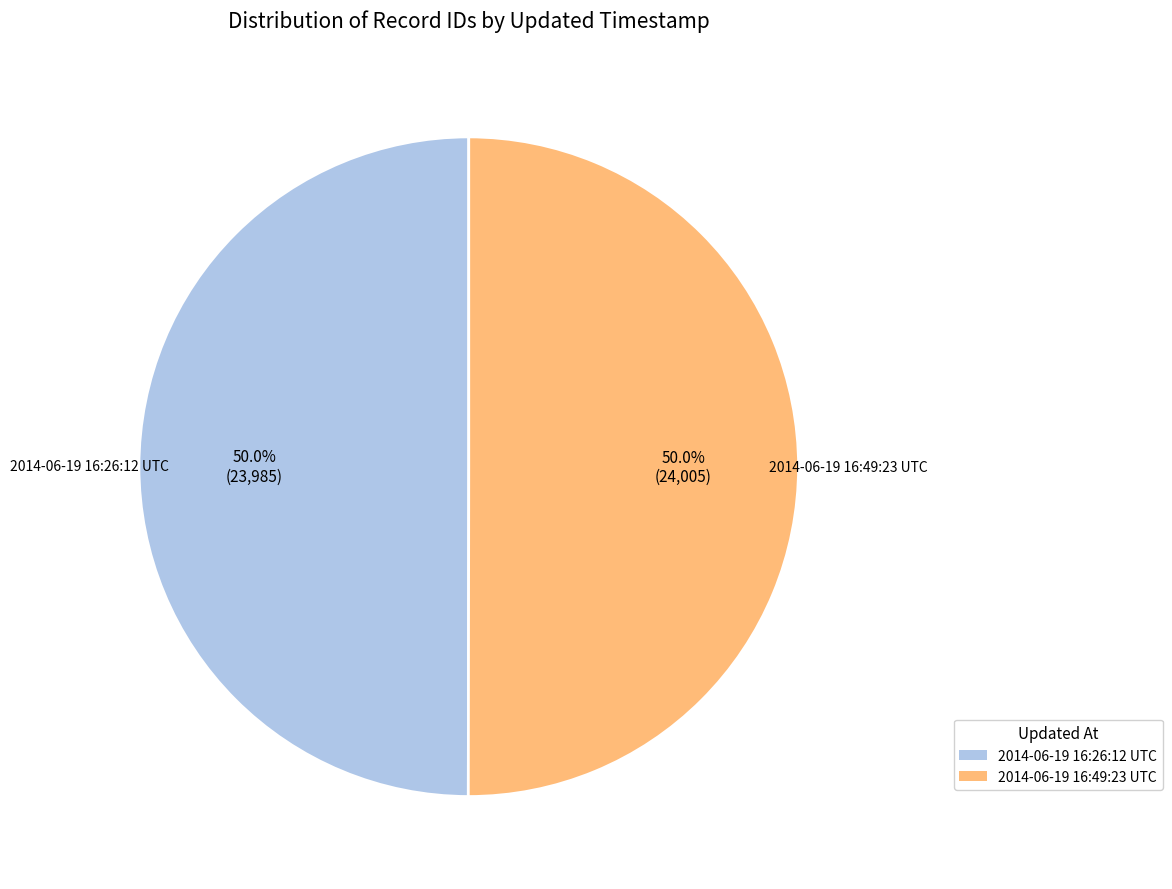

Count the number of slices in the pie.

2